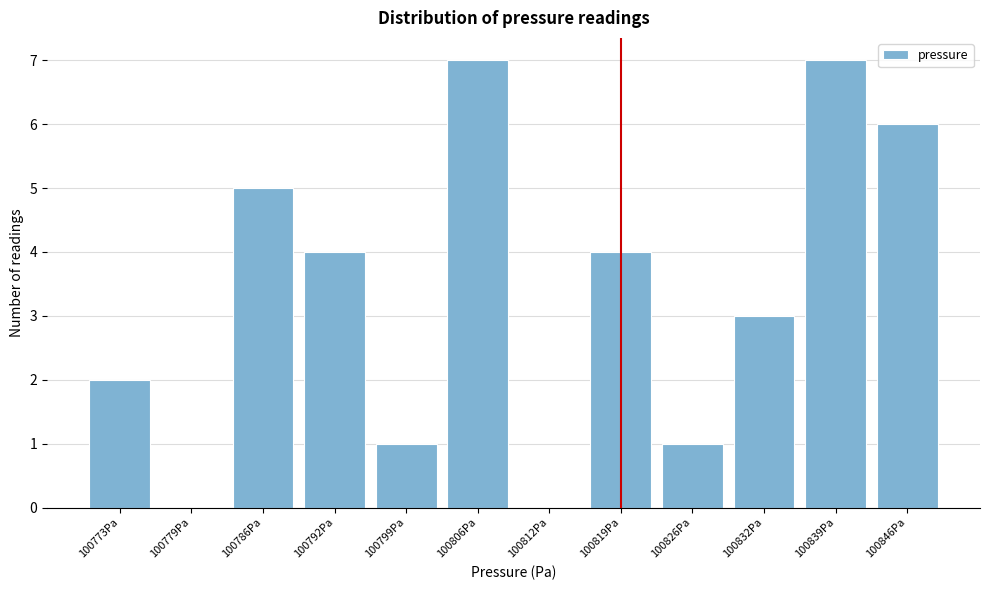

Reading left to right, extract all data points from this chart.

100773Pa=2	100779Pa=0	100786Pa=5	100792Pa=4	100799Pa=1	100806Pa=7	100812Pa=0	100819Pa=4	100826Pa=1	100832Pa=3	100839Pa=7	100846Pa=6